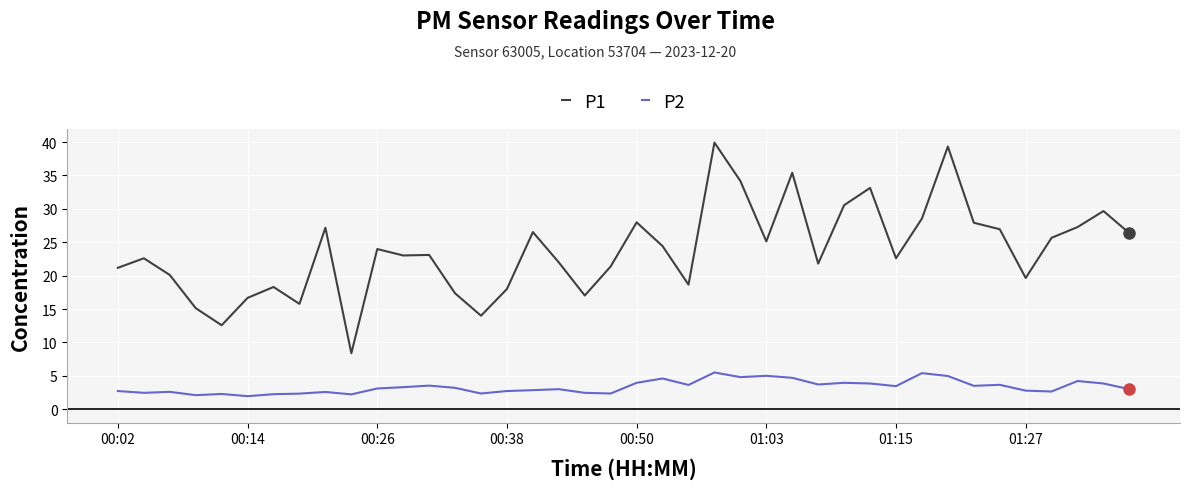

What are all the series names shown in the legend?

P1, P2